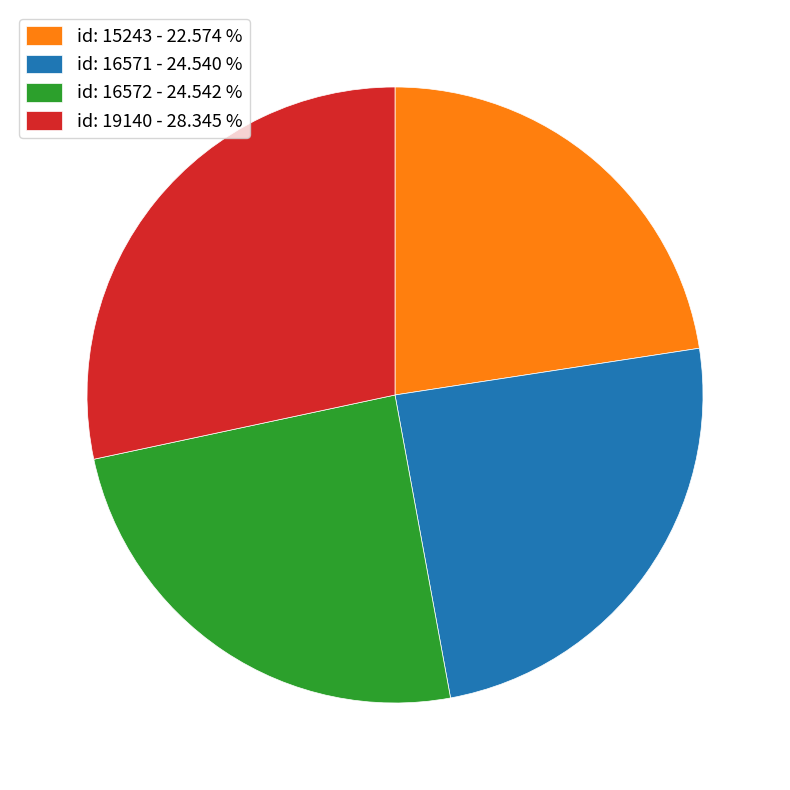

Does any single category account for the majority?

No